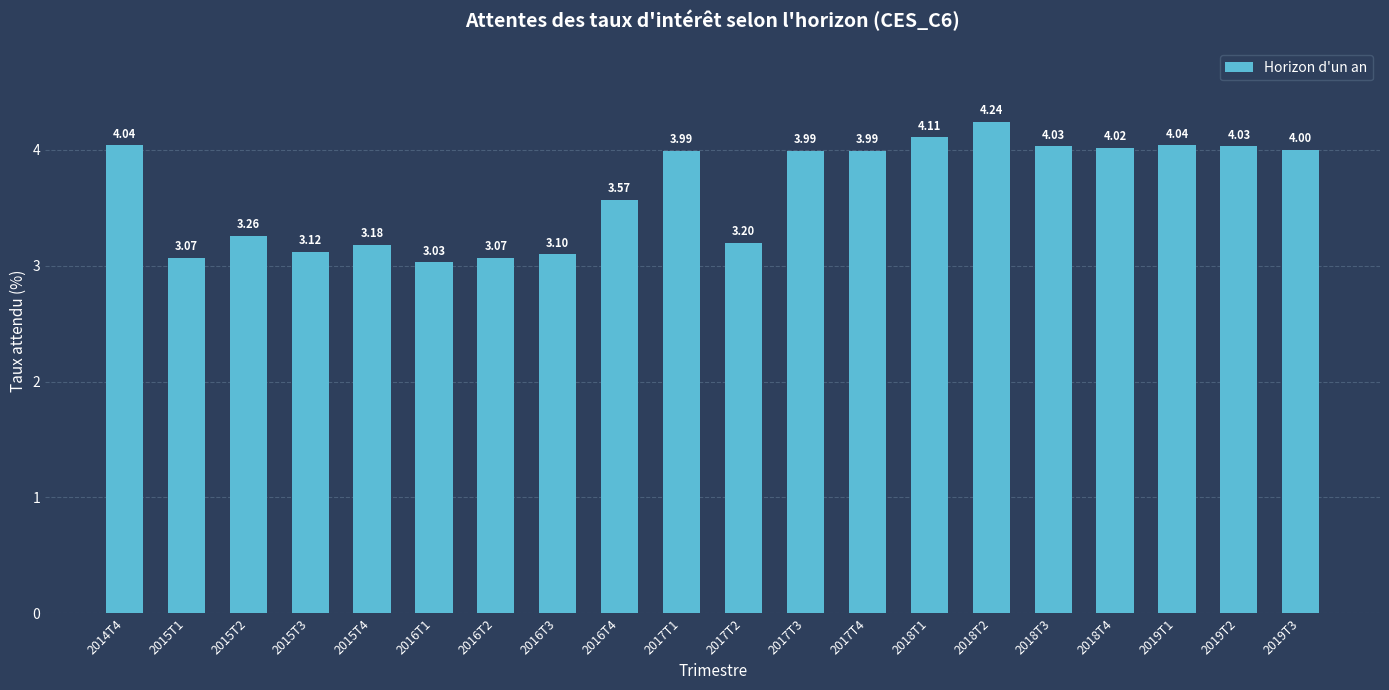

What is the sum of the values at 2016T4 and 2015T4?

6.8